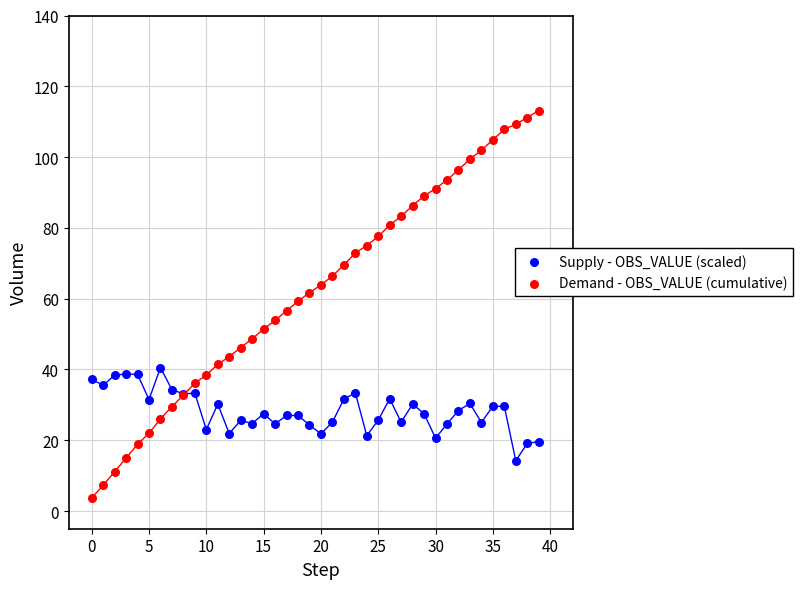

Which series contains the highest Y value?

Demand - OBS_VALUE (cumulative)